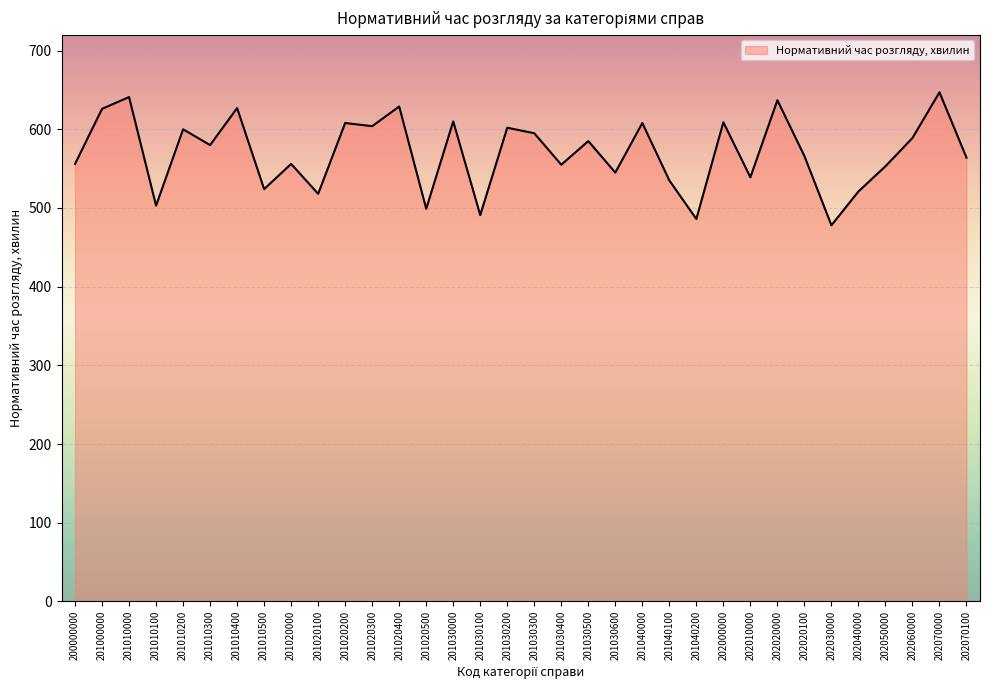

What is the sum of the values at 202020100 and 202020000?

1203